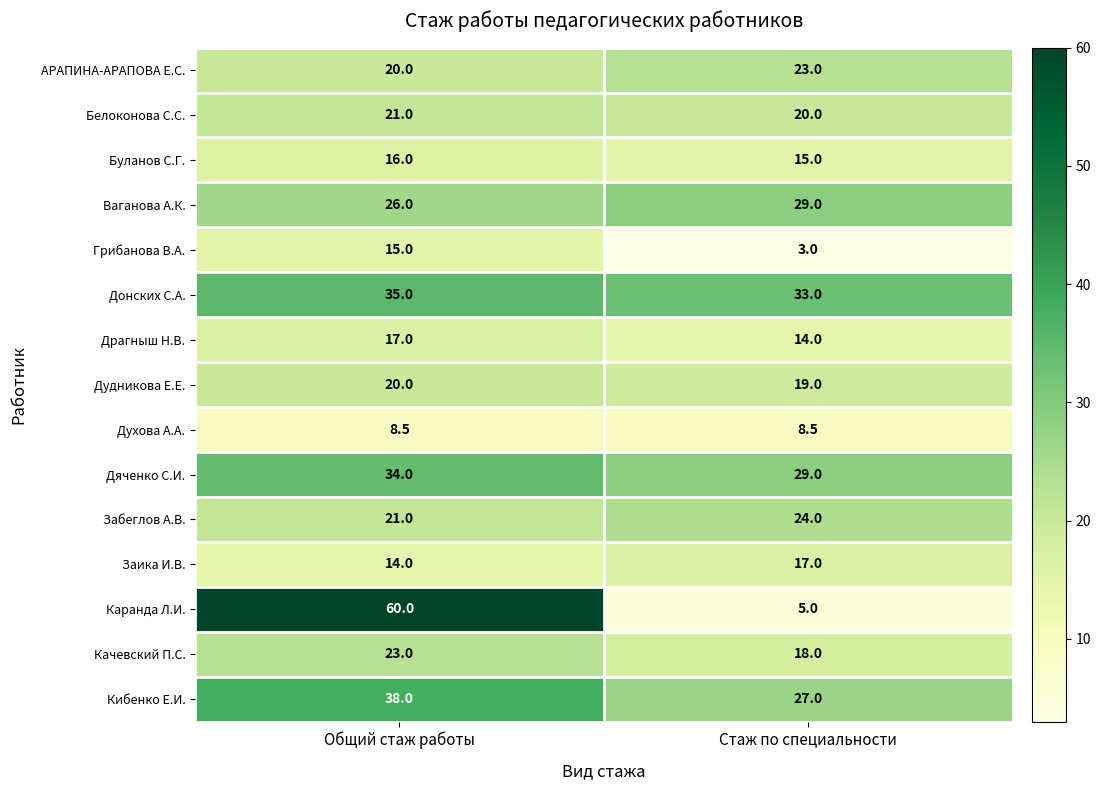

Reading left to right, list all the values displayed in this chart.

АРАПИНА-АРАПОВА Е.С.: 20.0	23.0
Белоконова С.С.: 21.0	20.0
Буланов С.Г.: 16.0	15.0
Ваганова А.К.: 26.0	29.0
Грибанова В.А.: 15.0	3.0
Донских С.А.: 35.0	33.0
Драгныш Н.В.: 17.0	14.0
Дудникова Е.Е.: 20.0	19.0
Духова А.А.: 8.5	8.5
Дяченко С.И.: 34.0	29.0
Забеглов А.В.: 21.0	24.0
Заика И.В.: 14.0	17.0
Каранда Л.И.: 60.0	5.0
Качевский П.С.: 23.0	18.0
Кибенко Е.И.: 38.0	27.0